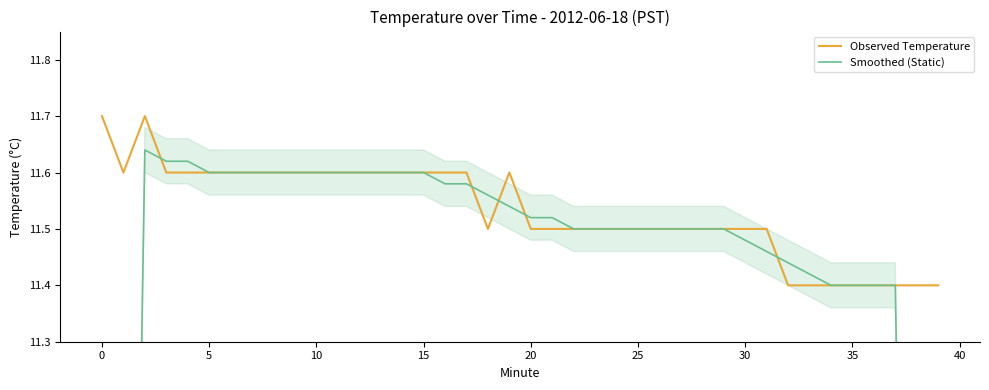

What is the label of the 24th point from the left?

23